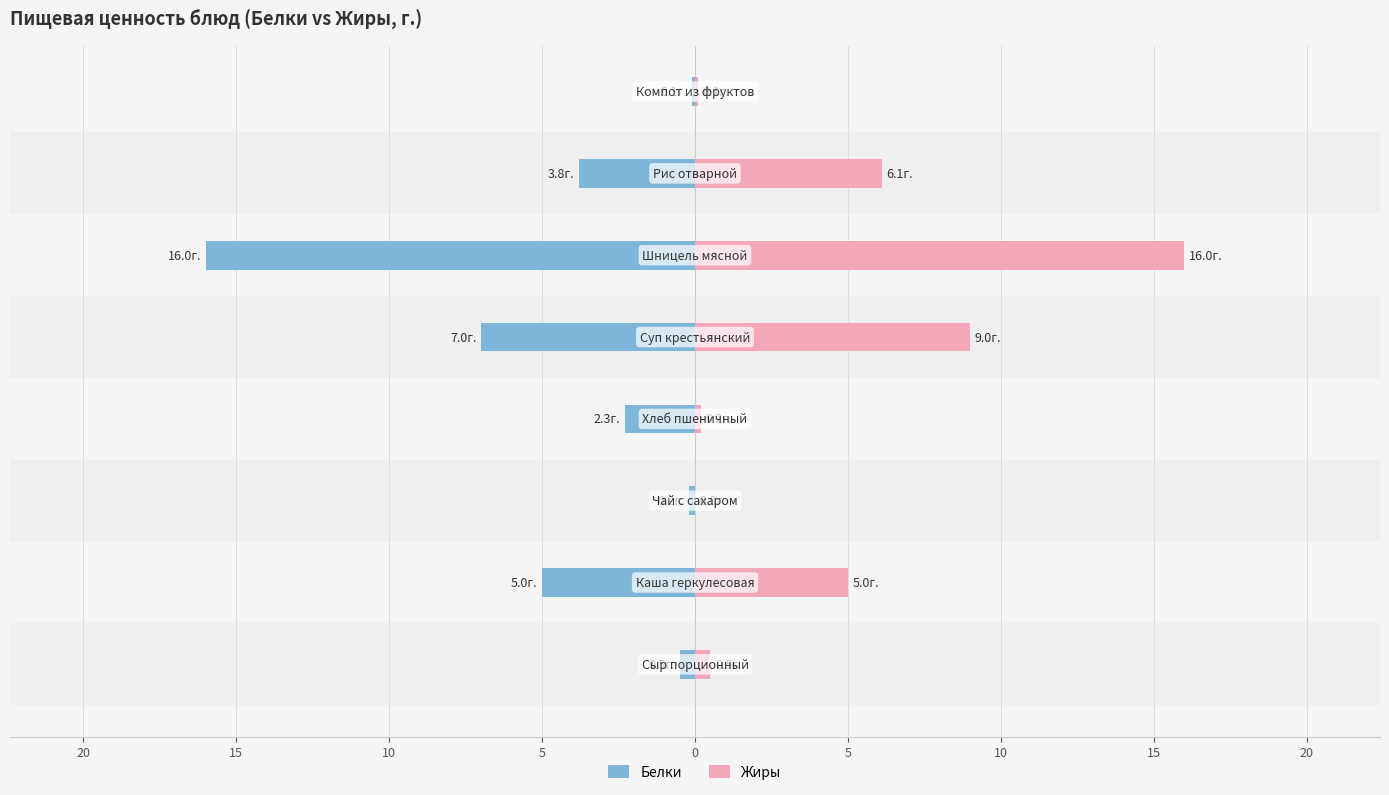

What is the greatest value displayed?

16.0